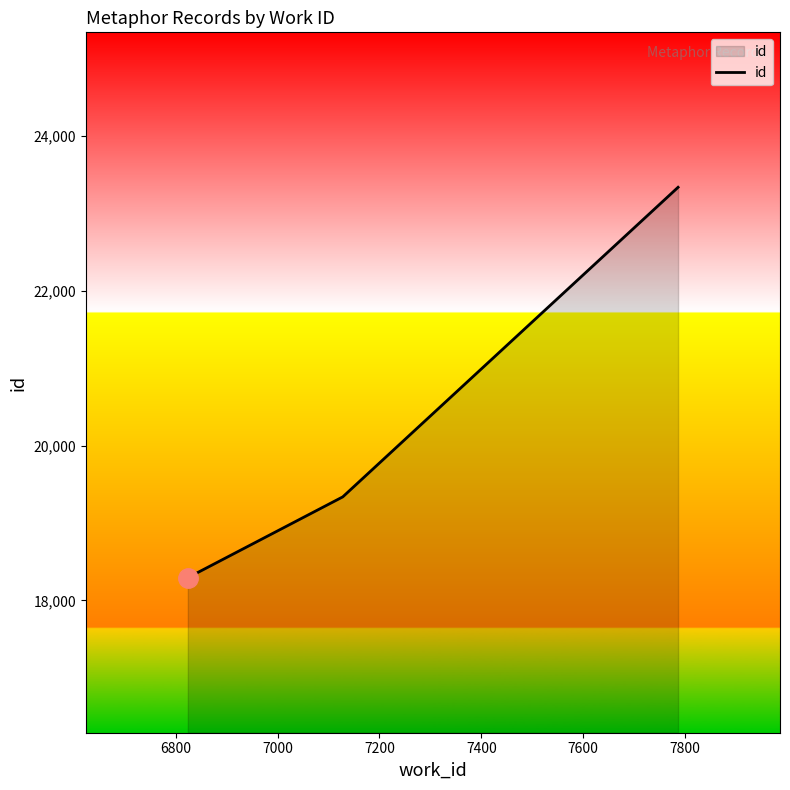

What is the difference between the values at 7000 and 6800?

1043